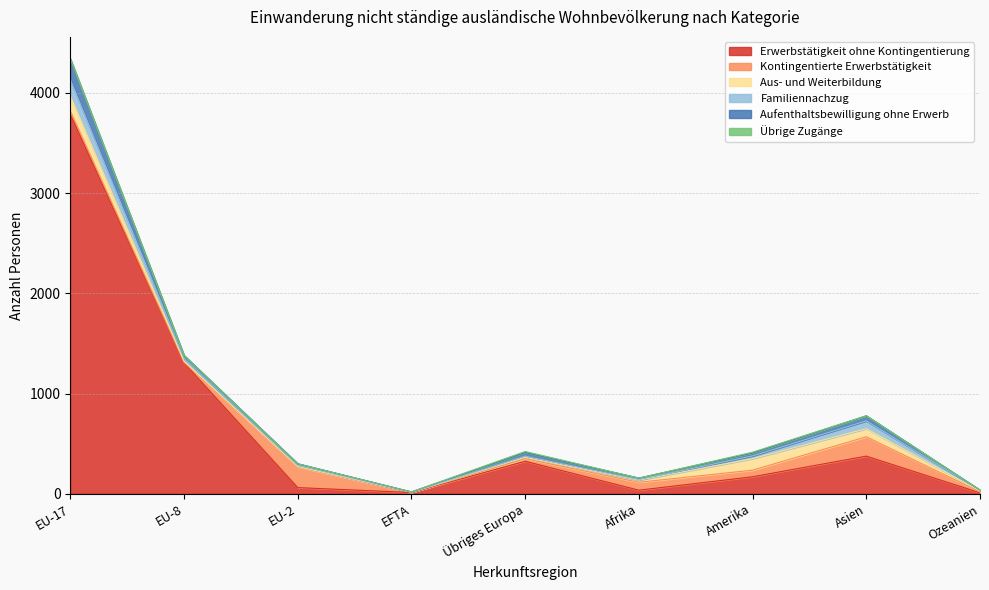

What is the label of the 8th point from the right?

EU-8